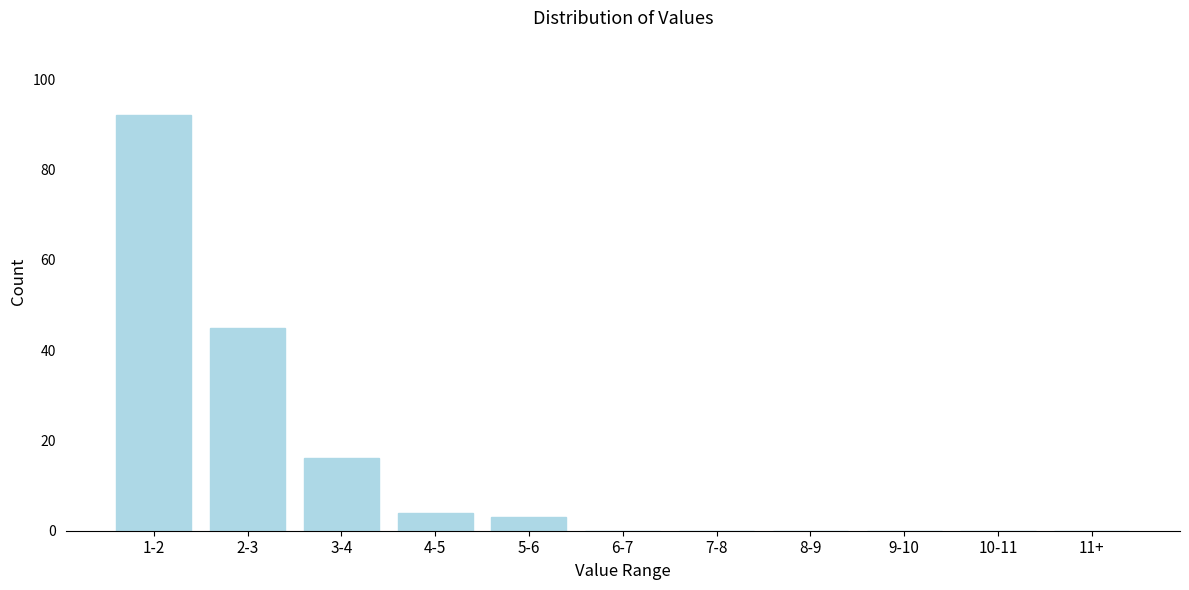

Reading left to right, transcribe all the data shown in this chart.

1-2=92	2-3=45	3-4=16	4-5=4	5-6=3	6-7=0	7-8=0	8-9=0	9-10=0	10-11=0	11+=0